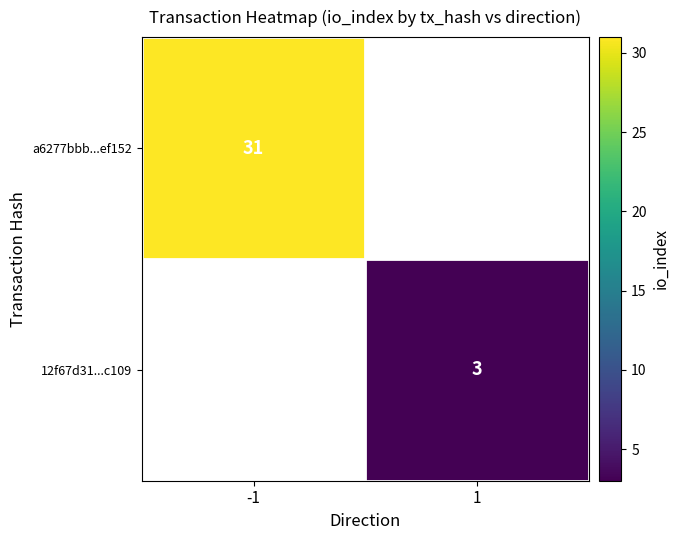

The value of 12f67d31...c109 at 1 is 5. True or false?

False